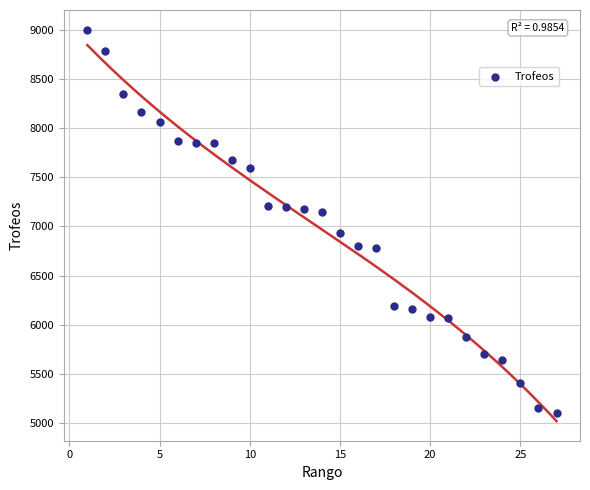

What is the range of Y values (max minus min)?

3898